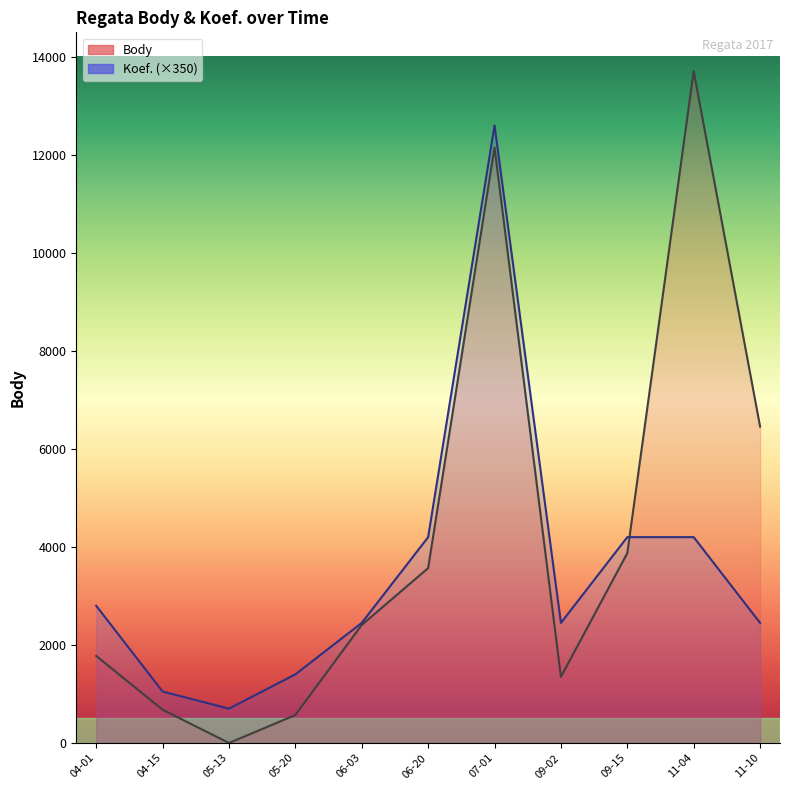

How many distinct data groups are displayed?

2